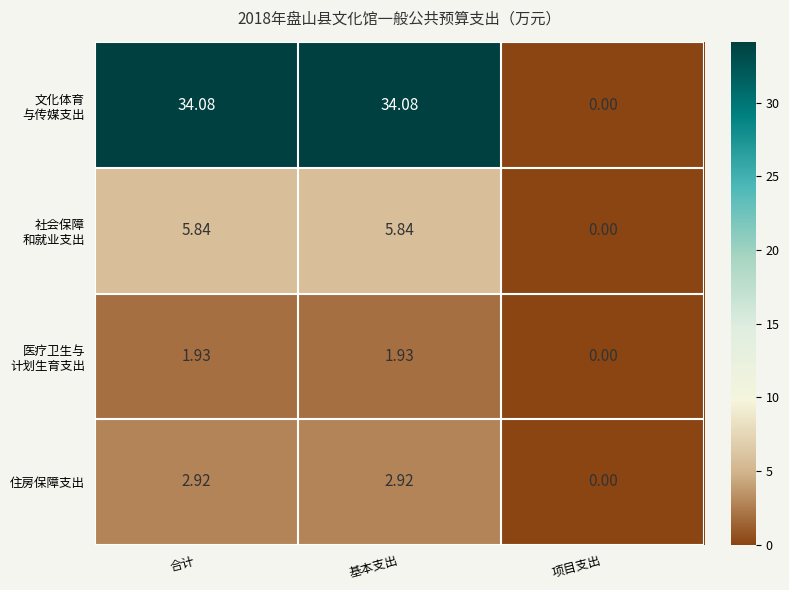

Where does the 住房保障支出 series first go above 2?

合计